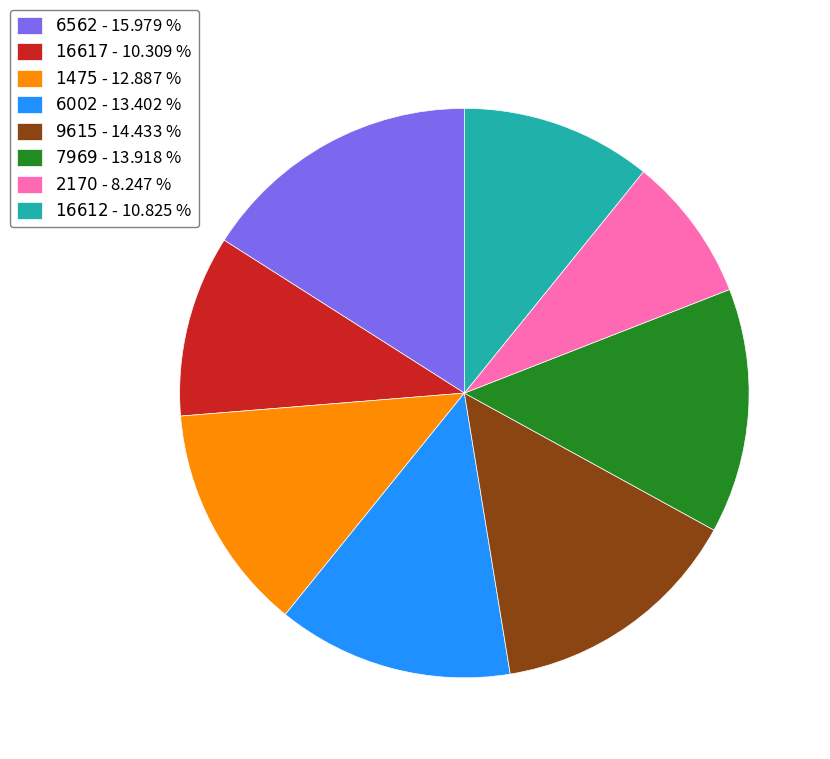

Is there a majority slice in this chart?

No